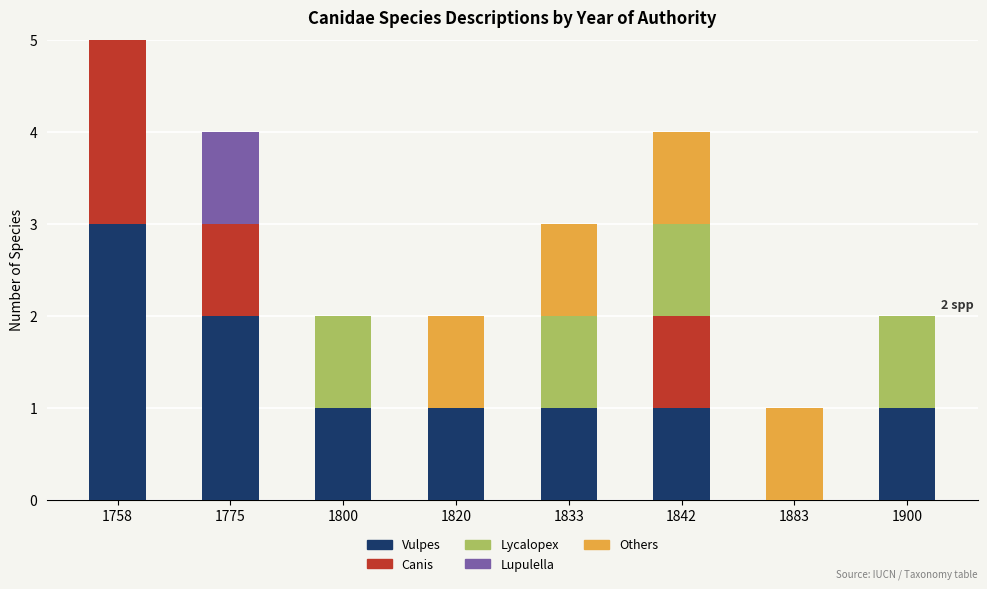

Are the bars grouped side by side (vs. stacked)?

No